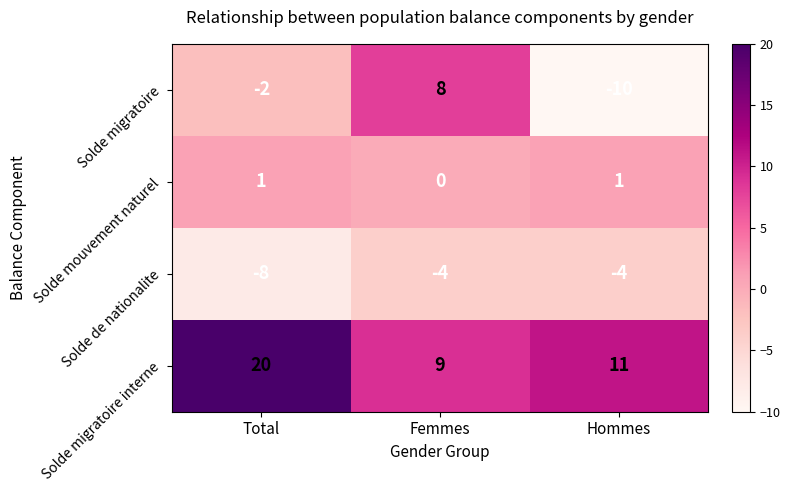

Count the Solde migratoire values in the range -10 to 8.

3